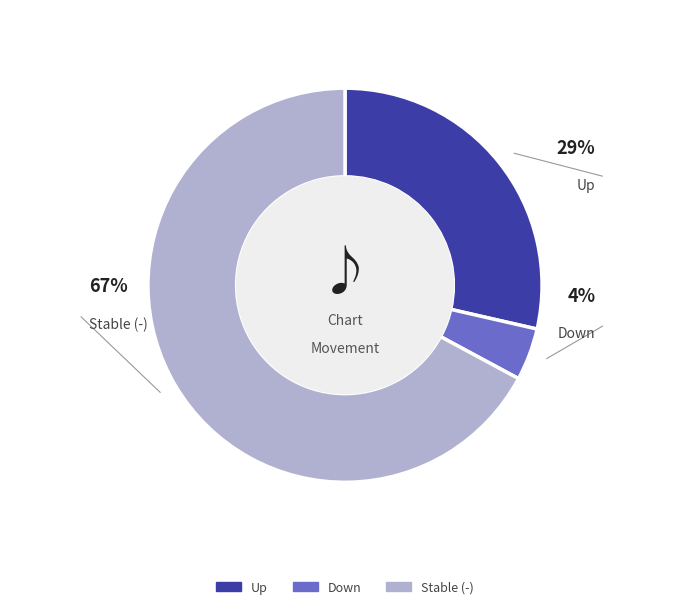

What is the smallest slice in the pie chart?

down